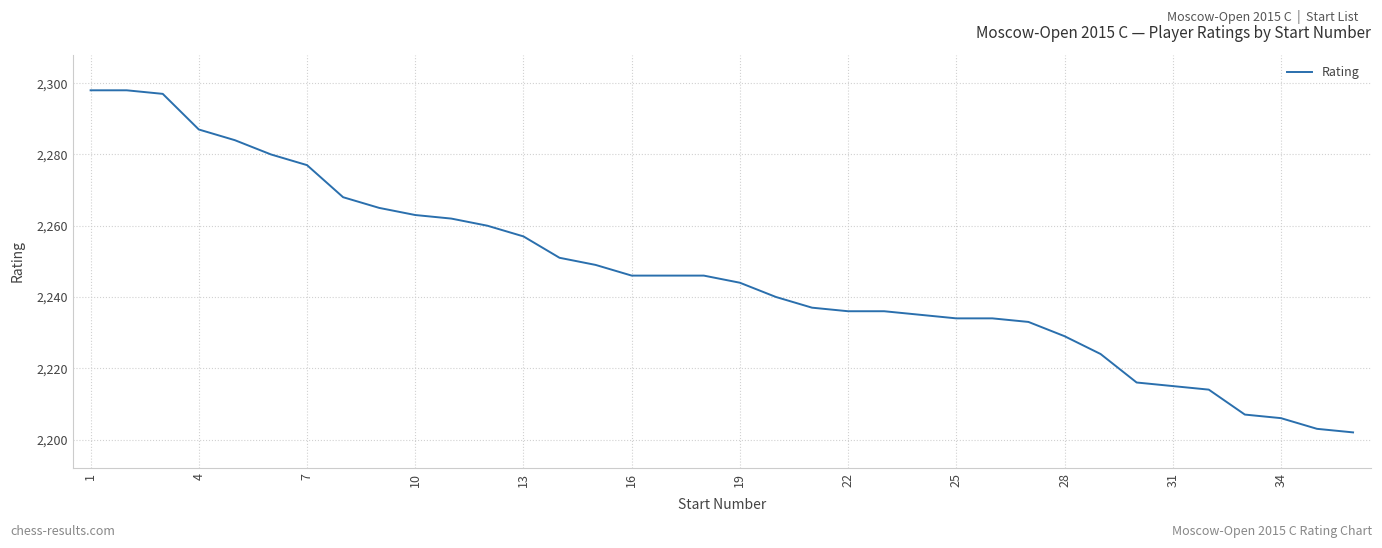

What is the greatest value displayed?

2298